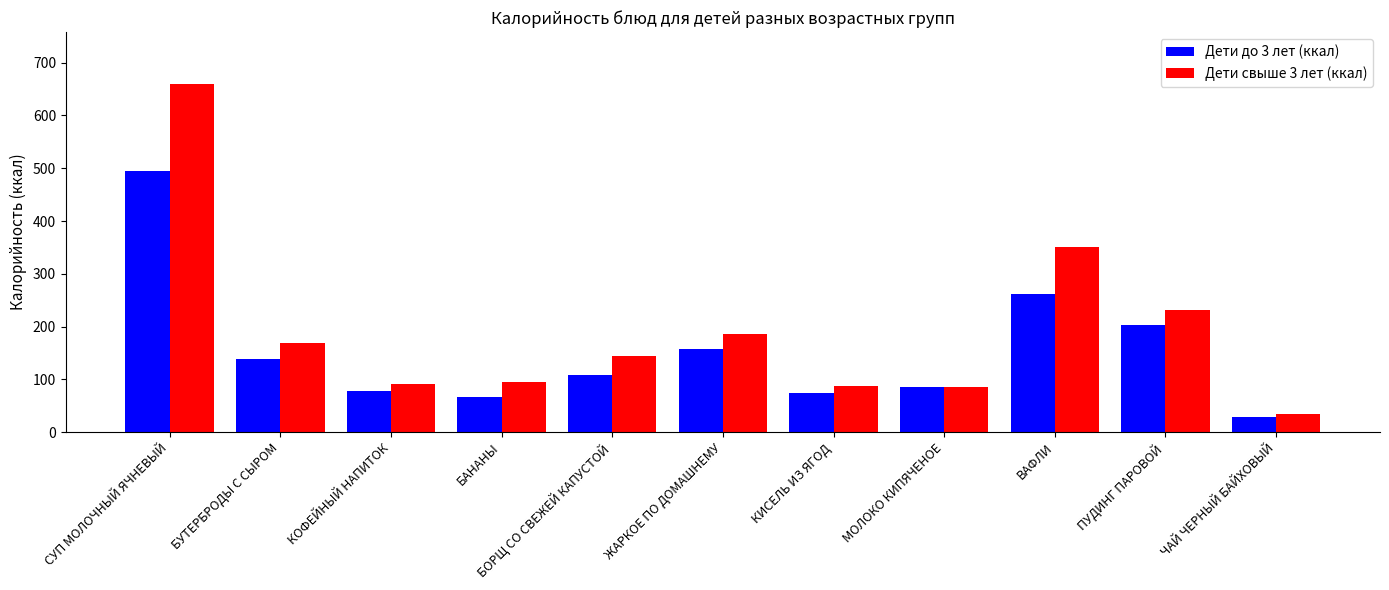

What is the value of the Дети до 3 лет (ккал) bar at the 8th from the left?

85.0